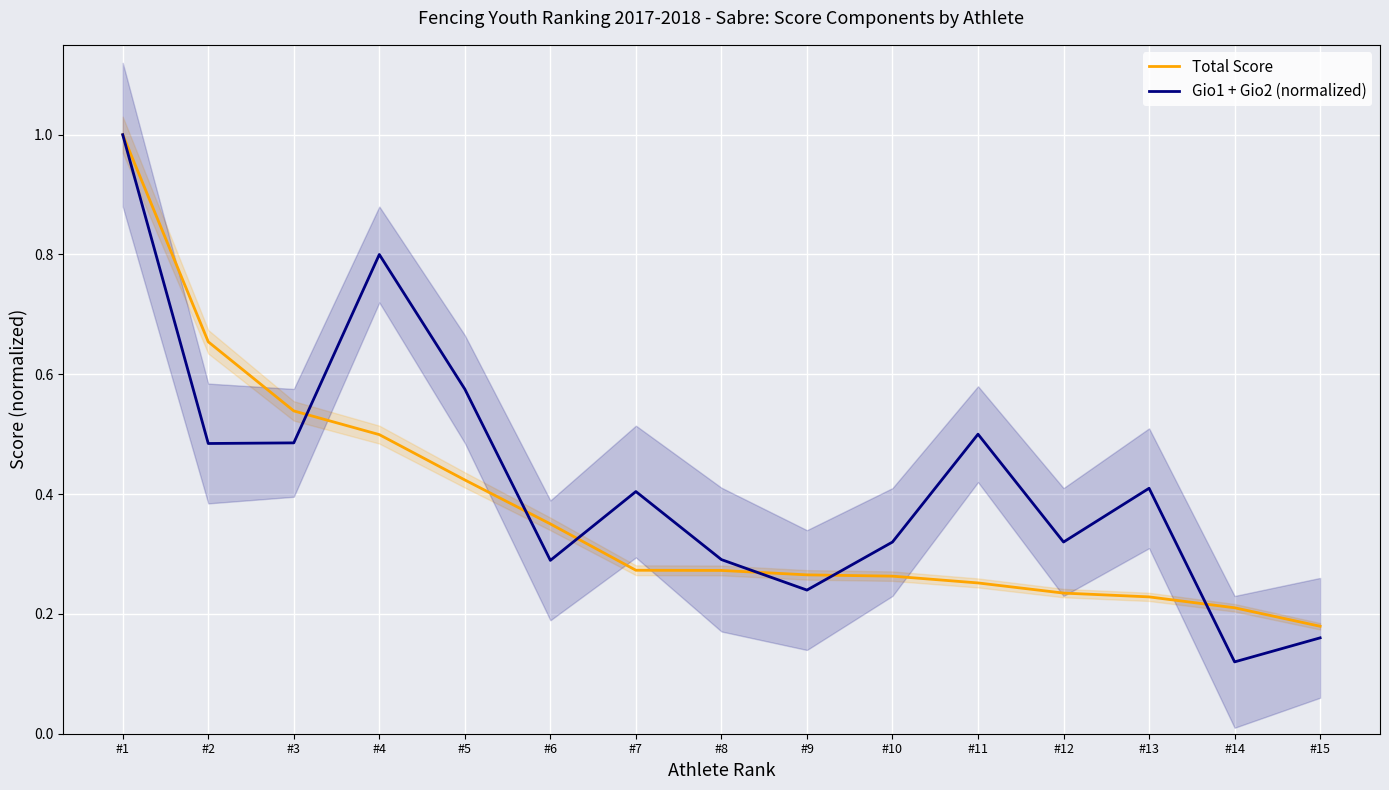

True or false: Total Score has a value of 0.1 at #8.

False